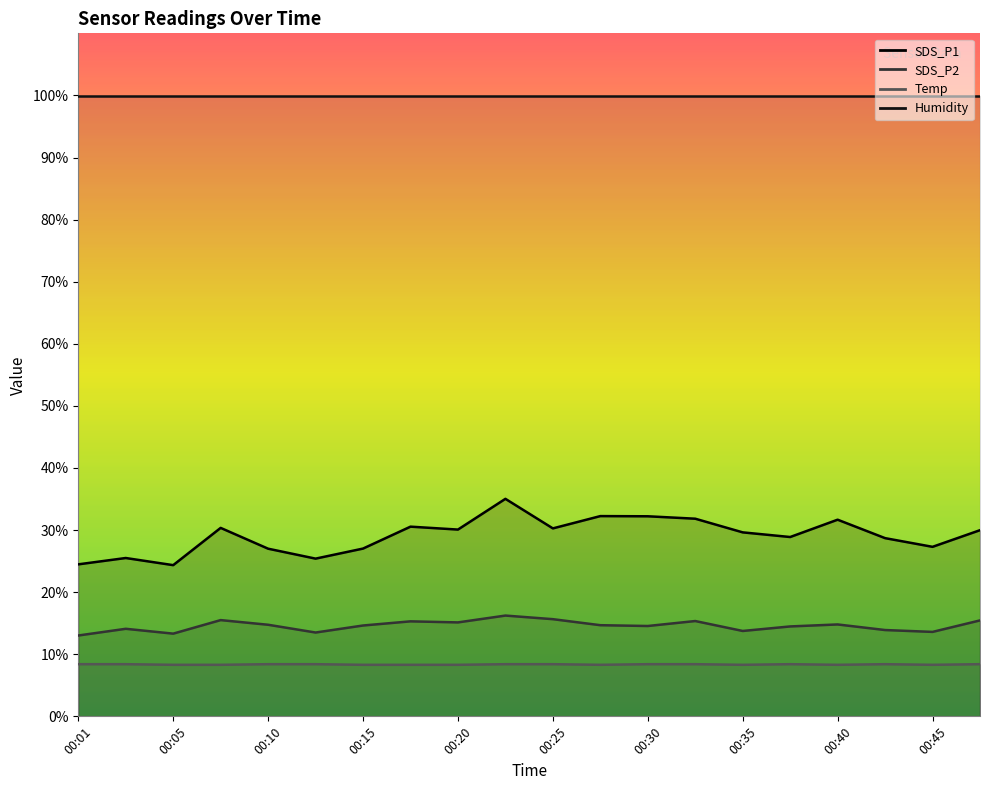

What is the average value of the SDS_P1 series?

29.1